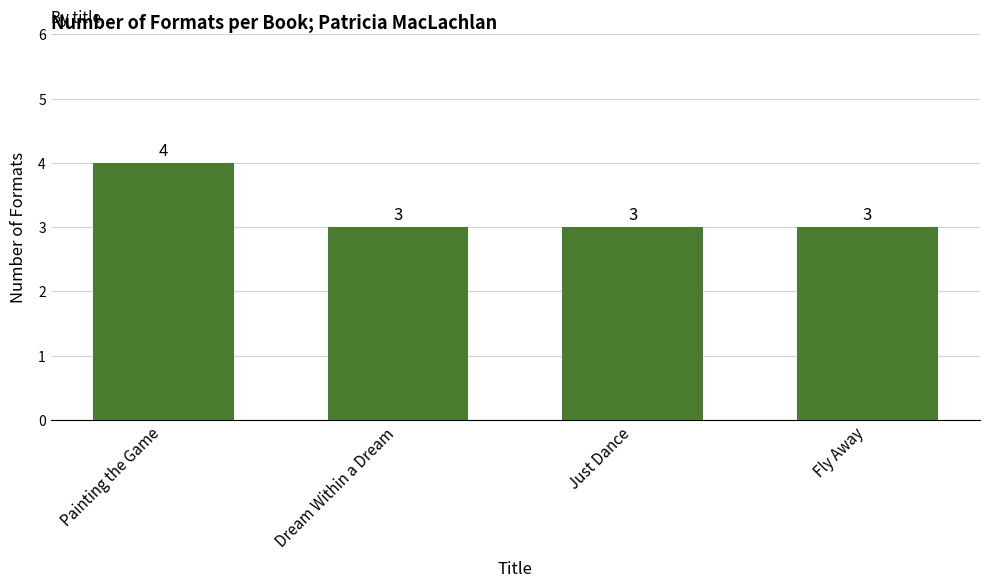

Does the chart contain stacked bars?

No